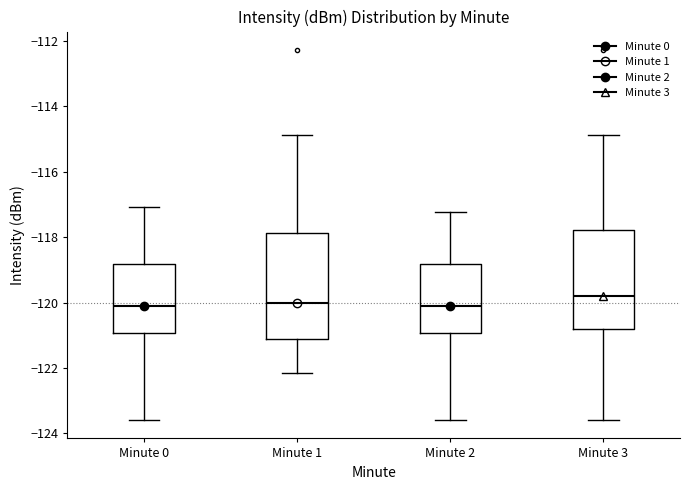

Reading left to right, read every box against the y-axis: the position of its median line, the range the box covers, and the ends of its whiskers. The values are not printed on the chart, so give them approximately, as read against the axis.

Minute 0: median -120.2, box -121.0 to -118.8, whiskers -123.6 to -117.0
Minute 1: median -120.0, box -121.2 to -117.8, whiskers -122.2 to -114.8
Minute 2: median -120.2, box -121.0 to -118.8, whiskers -123.6 to -117.2
Minute 3: median -119.8, box -120.8 to -117.8, whiskers -123.6 to -114.8